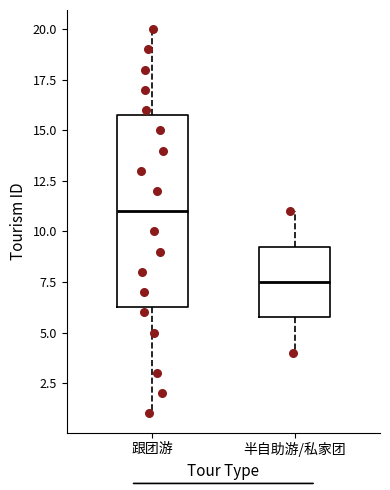

Reading left to right, transcribe this box plot: for each box, give where its median line is, the range the box spans, and where its two whiskers end, as read against the y-axis. The values are not printed on the chart, so give them approximately, as read against the axis.

跟团游: median 11.0, box 6.5 to 16.0, whiskers 1.0 to 20.0
半自助游/私家团: median 7.5, box 6.0 to 9.5, whiskers 4.0 to 11.0